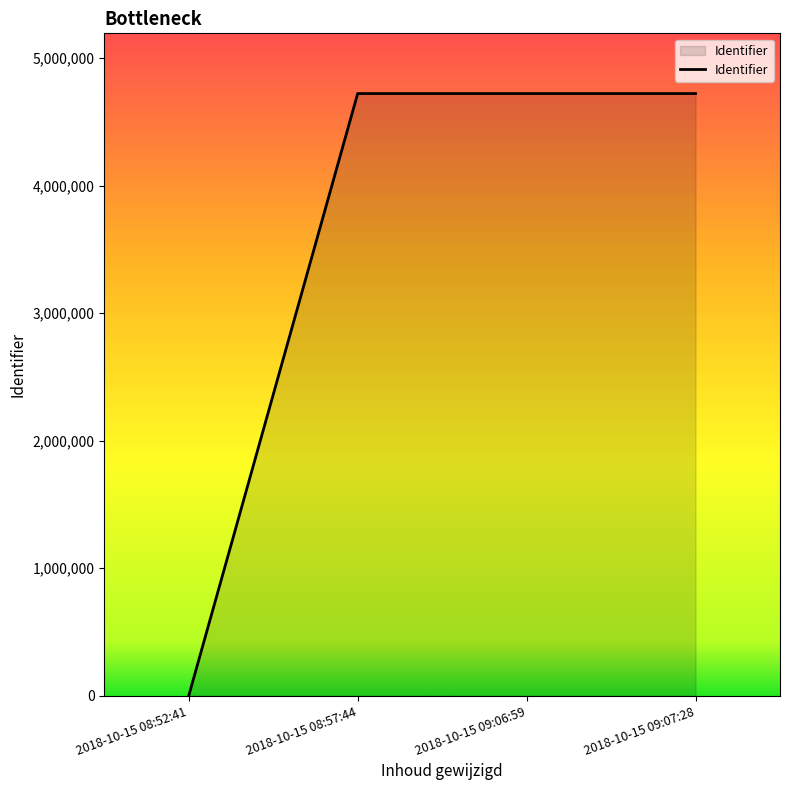

What is the maximum value shown in the chart?

4722167